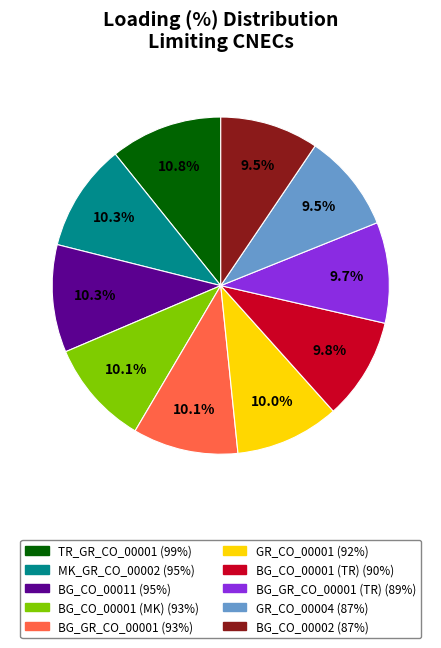

Is there a majority slice in this chart?

No